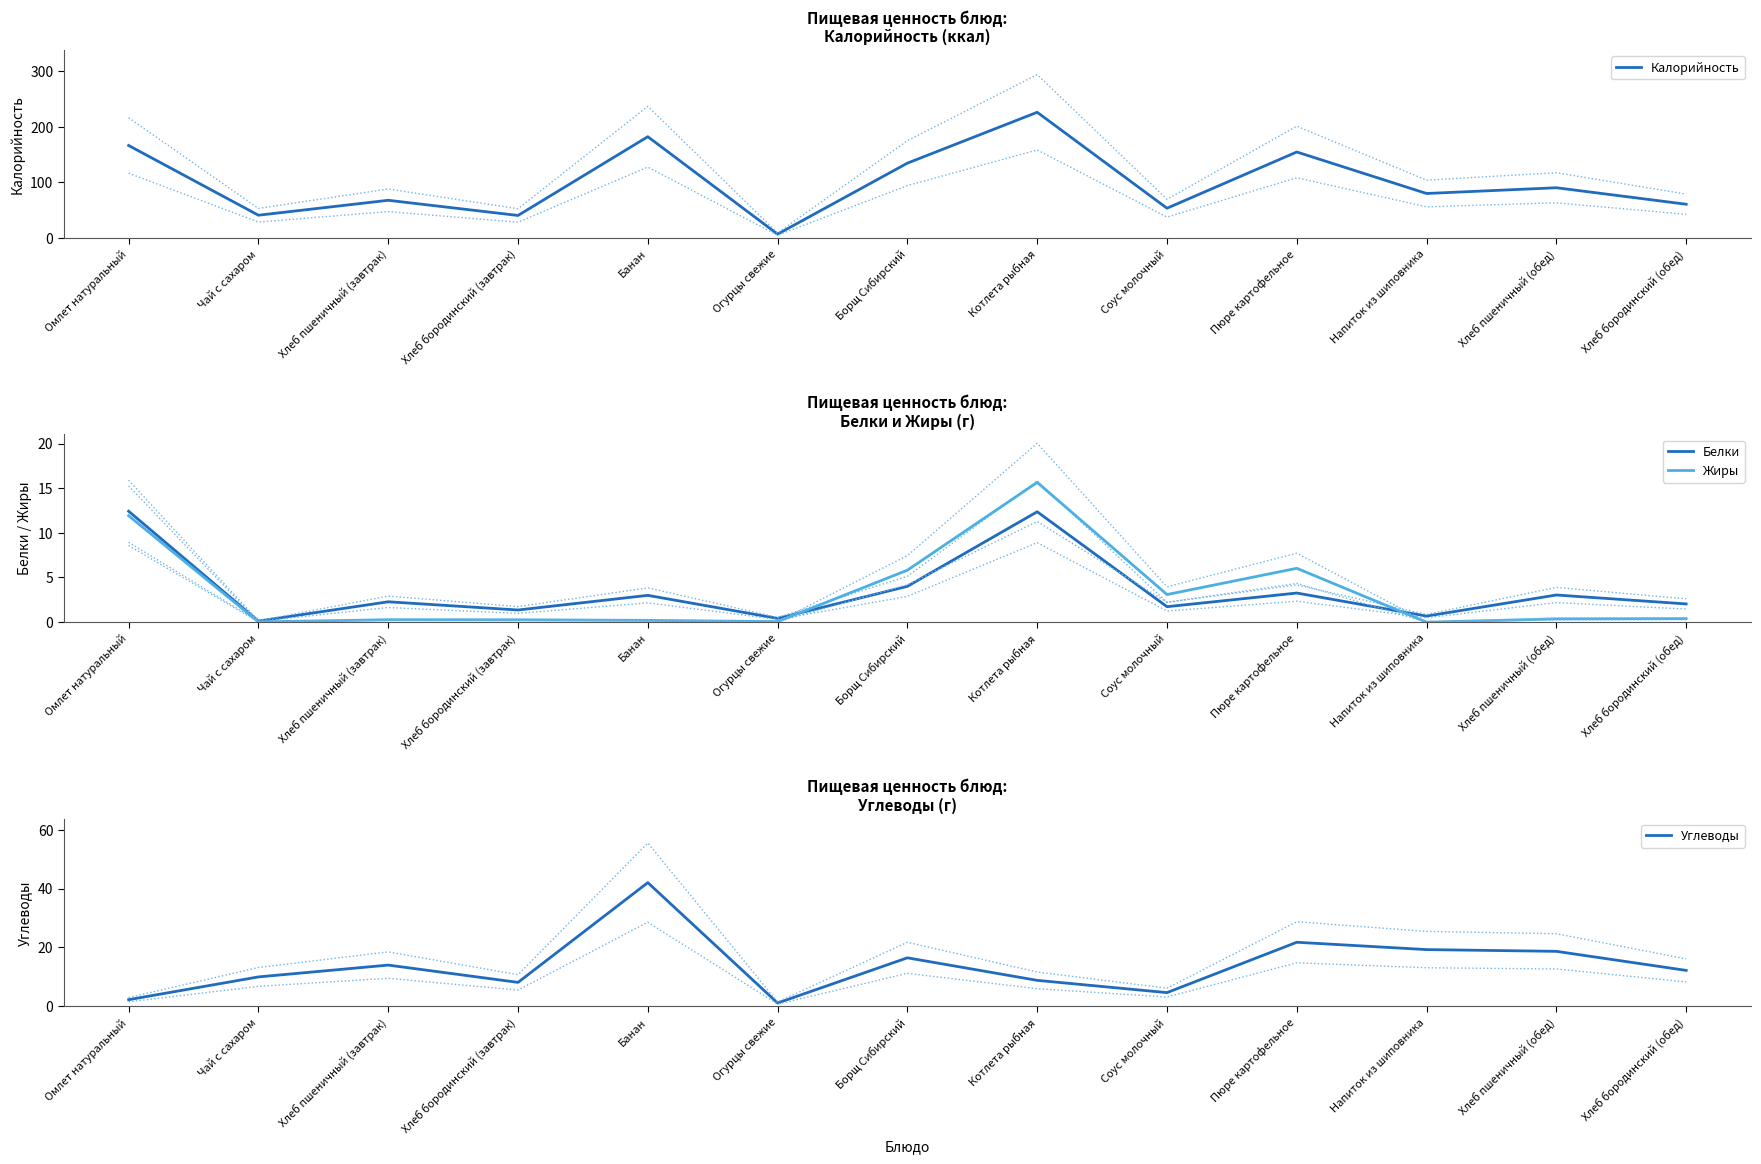

The Калорийность series shows 116.2 at Омлет натуральный. True or false?

False